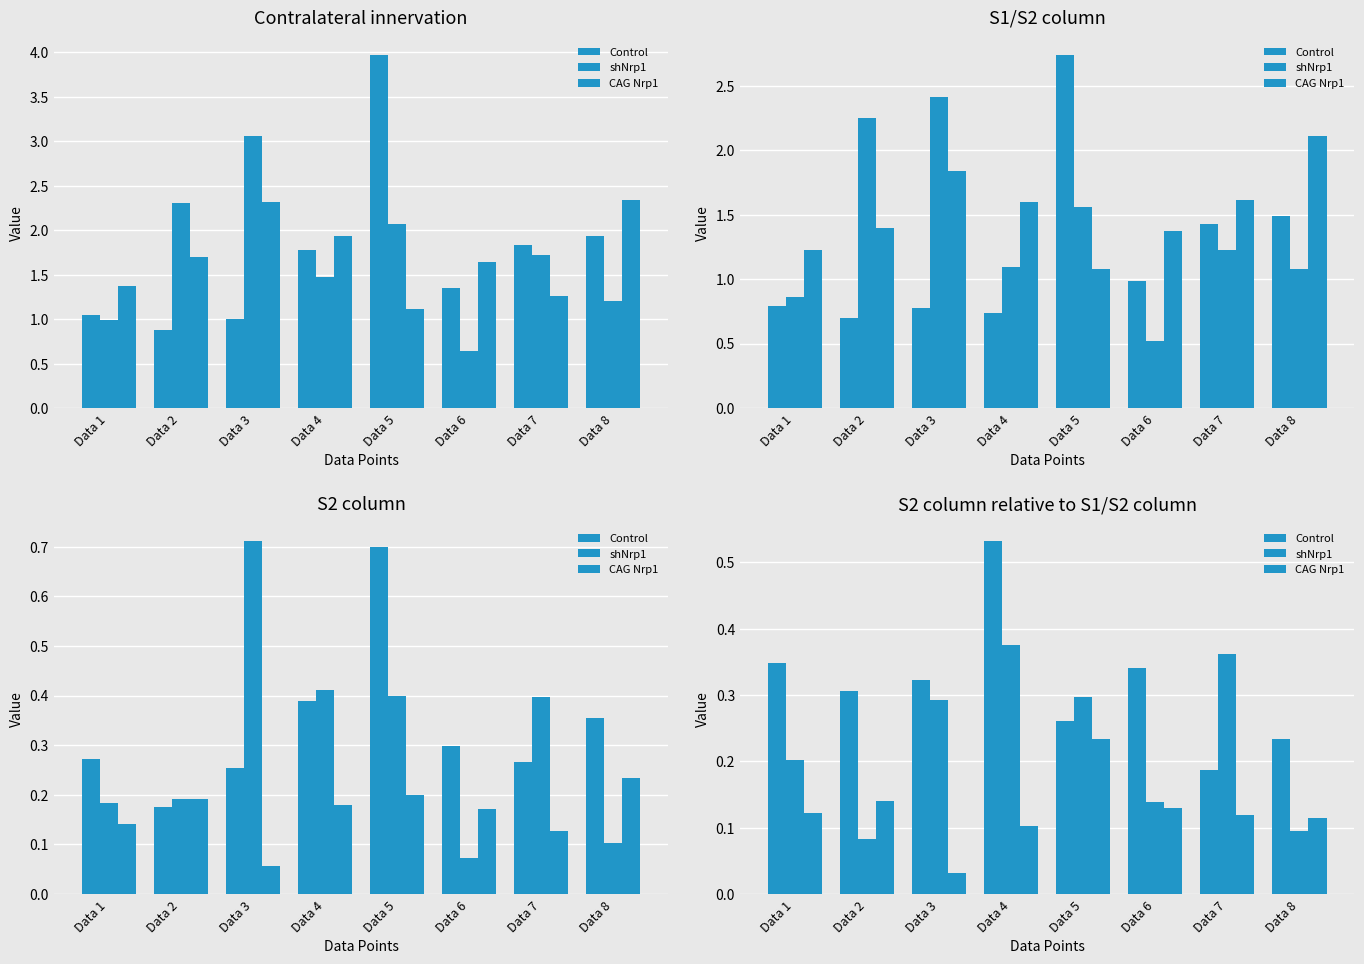

Reading right to left, transcribe all the data shown in this chart.

Control: Data 8=0.2	Data 7=0.2	Data 6=0.3	Data 5=0.3	Data 4=0.5	Data 3=0.3	Data 2=0.3	Data 1=0.3
shNrp1: Data 8=0.1	Data 7=0.4	Data 6=0.1	Data 5=0.3	Data 4=0.4	Data 3=0.3	Data 2=0.1	Data 1=0.2
CAG Nrp1: Data 8=0.1	Data 7=0.1	Data 6=0.1	Data 5=0.2	Data 4=0.1	Data 3=0.0	Data 2=0.1	Data 1=0.1